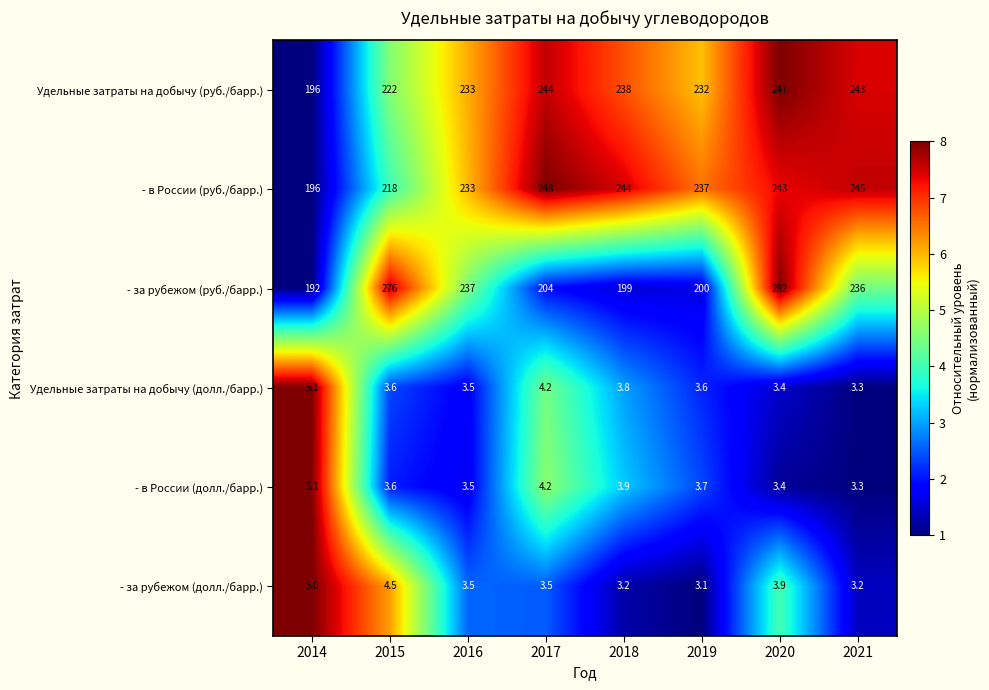

Between 2016 and 2017, which series saw the biggest shift?

- за рубежом (руб./барр.)